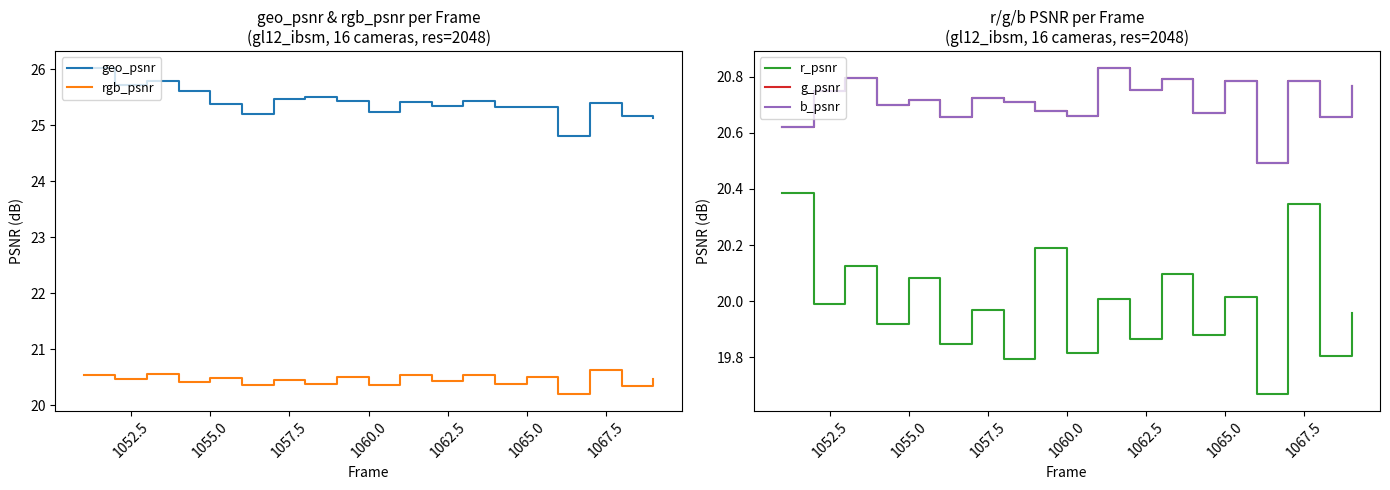

What is the lowest value of the geo_psnr series?

24.8